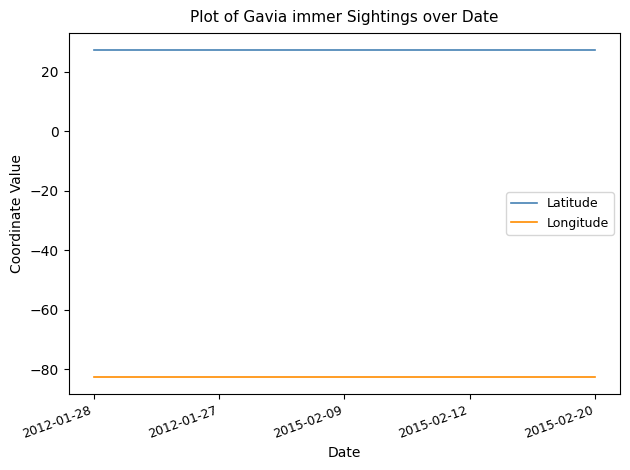

Which series has the largest total across all categories?

Latitude